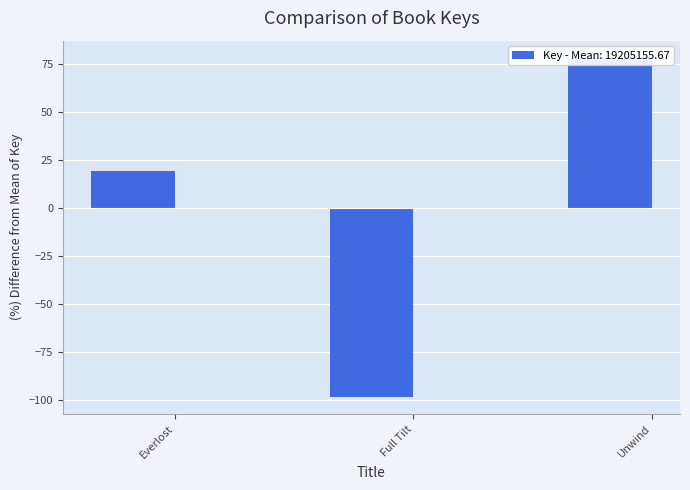

What is the change in value from Everlost to Unwind?

+58.9